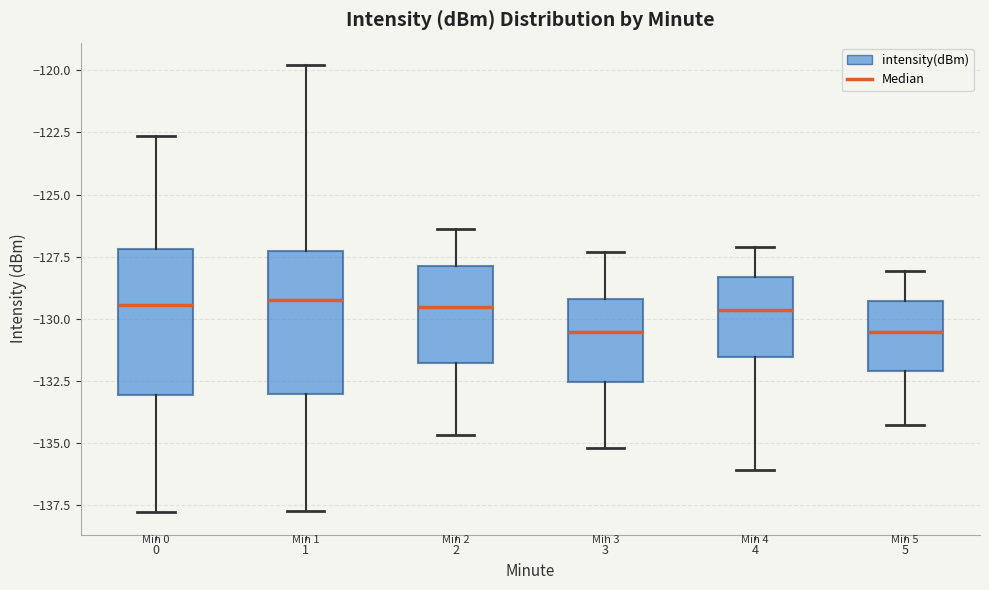

Reading left to right, read every box against the y-axis: the position of its median line, the range the box covers, and the ends of its whiskers. The values are not printed on the chart, so give them approximately, as read against the axis.

0: median -129.5, box -133.0 to -127.0, whiskers -138.0 to -122.5
1: median -129.5, box -133.0 to -127.5, whiskers -137.5 to -120.0
2: median -129.5, box -132.0 to -128.0, whiskers -134.5 to -126.5
3: median -130.5, box -132.5 to -129.0, whiskers -135.0 to -127.5
4: median -129.5, box -131.5 to -128.5, whiskers -136.0 to -127.0
5: median -130.5, box -132.0 to -129.5, whiskers -134.5 to -128.0